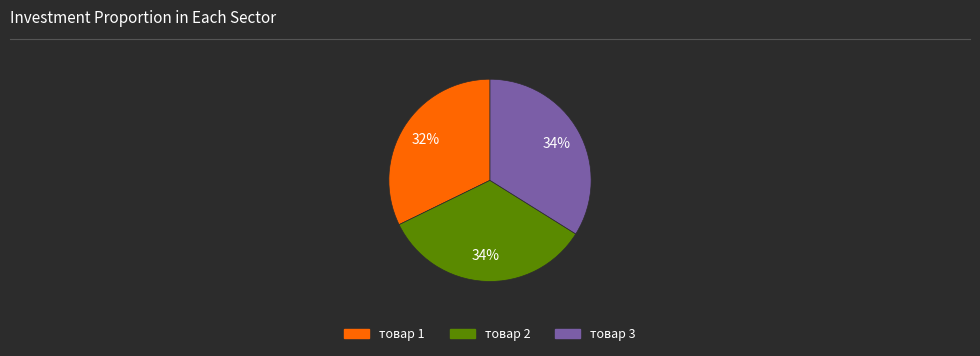

Does товар 1 account for over 50% of the chart?

No